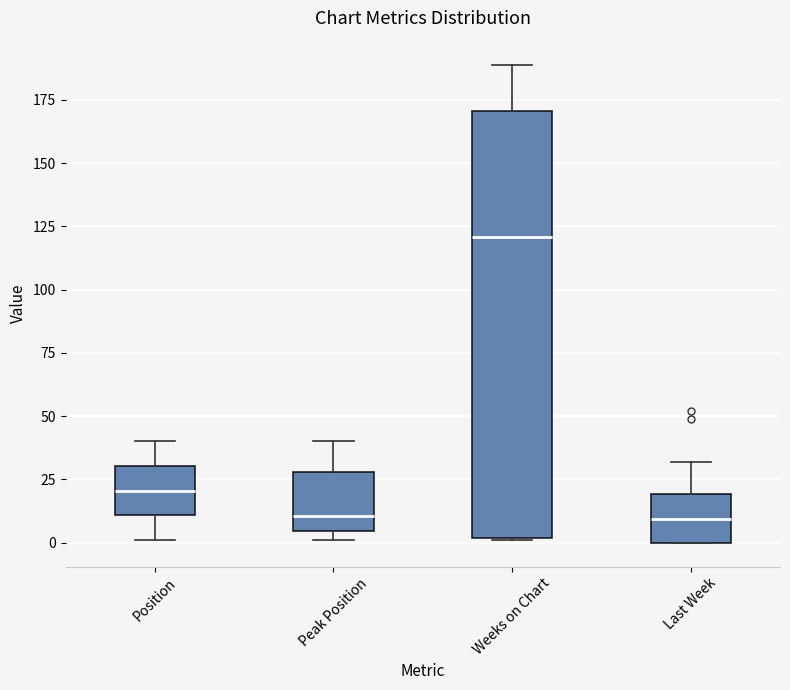

Reading left to right, transcribe this box plot: for each box, give where its median line is, the range the box spans, and where its two whiskers end, as read against the y-axis. The values are not printed on the chart, so give them approximately, as read against the axis.

Position: median 20, box 10 to 30, whiskers 0 to 40
Peak Position: median 10, box 5 to 30, whiskers 0 to 40
Weeks on Chart: median 120, box 0 to 170, whiskers 0 to 190
Last Week: median 10, box 0 to 20, whiskers 0 to 30